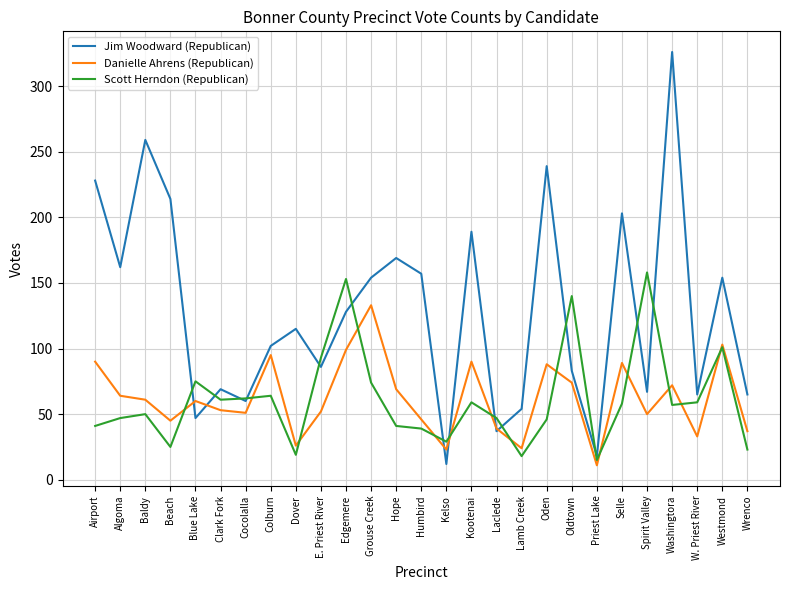

What position from the right is E. Priest River?

18